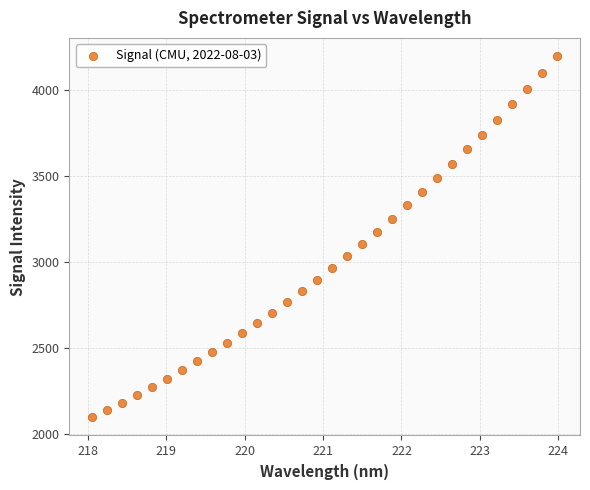

What is the range of X values (max minus min)?

5.9